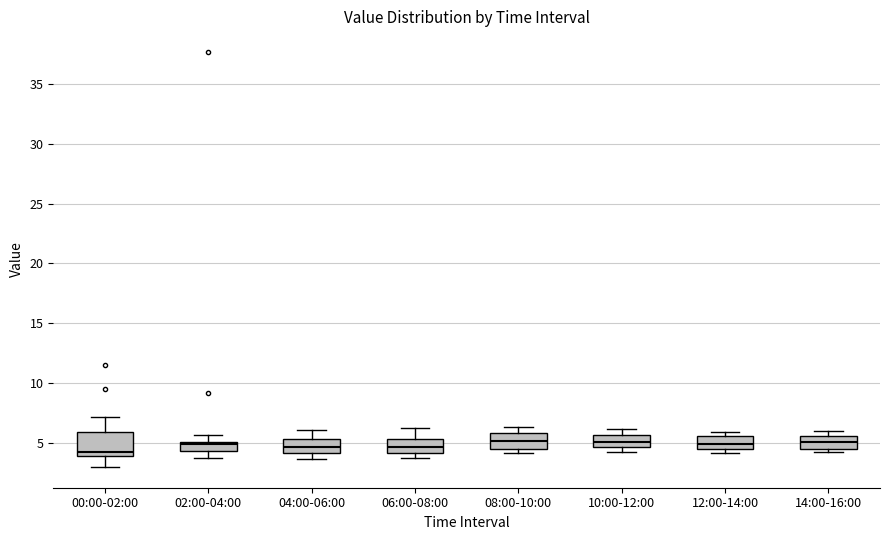

Reading left to right, read every box against the y-axis: the position of its median line, the range the box covers, and the ends of its whiskers. The values are not printed on the chart, so give them approximately, as read against the axis.

00:00-02:00: median 4.5, box 4.0 to 6.0, whiskers 3.0 to 7.0
02:00-04:00: median 5.0 (just below the box's upper edge), box 4.5 to 5.0, whiskers 4.0 to 5.5
04:00-06:00: median 4.5, box 4.0 to 5.5, whiskers 3.5 to 6.0
06:00-08:00: median 4.5, box 4.0 to 5.5, whiskers 4.0 (just below the box's lower edge) to 6.0
08:00-10:00: median 5.0, box 4.5 to 6.0, whiskers 4.0 to 6.5
10:00-12:00: median 5.0, box 4.5 to 5.5, whiskers 4.5 (just below the box's lower edge) to 6.0
12:00-14:00: median 5.0, box 4.5 to 5.5, whiskers 4.0 to 6.0
14:00-16:00: median 5.0, box 4.5 to 5.5, whiskers 4.0 to 6.0